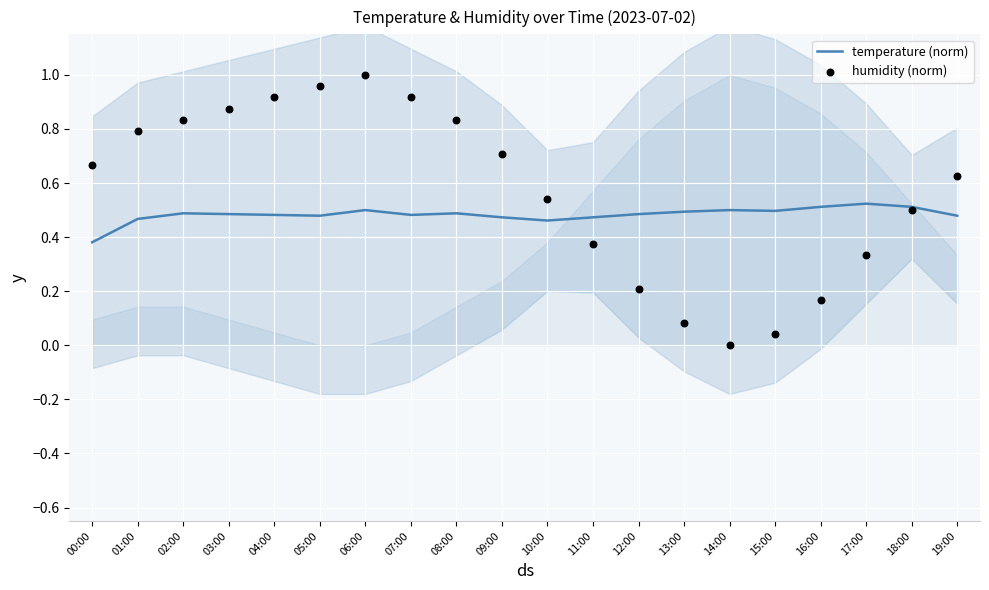

At which category is the sum across all series the highest?

06:00